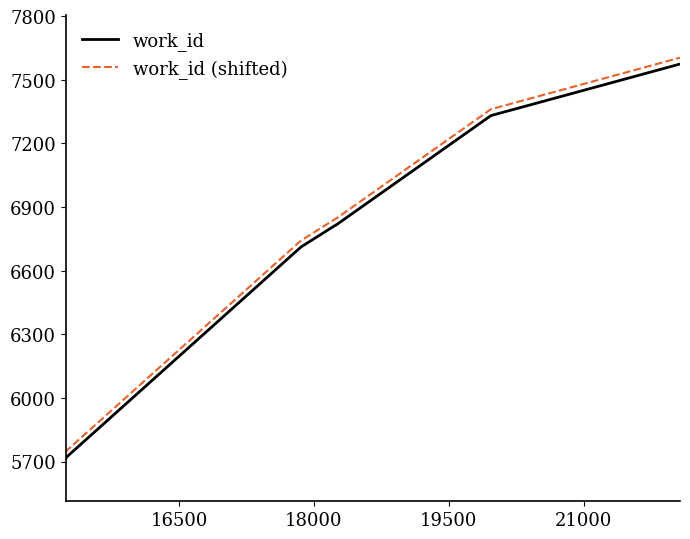

What is the maximum value shown in the chart?

7604